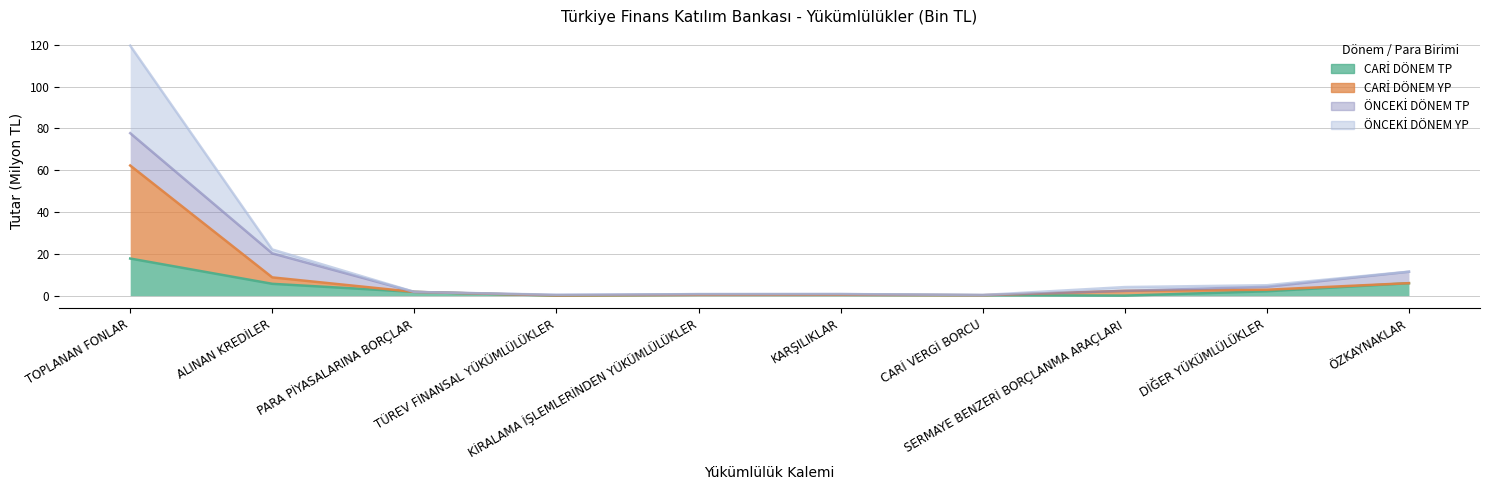

True or false: CARİ DÖNEM TP and CARİ DÖNEM YP cross at least once.

False